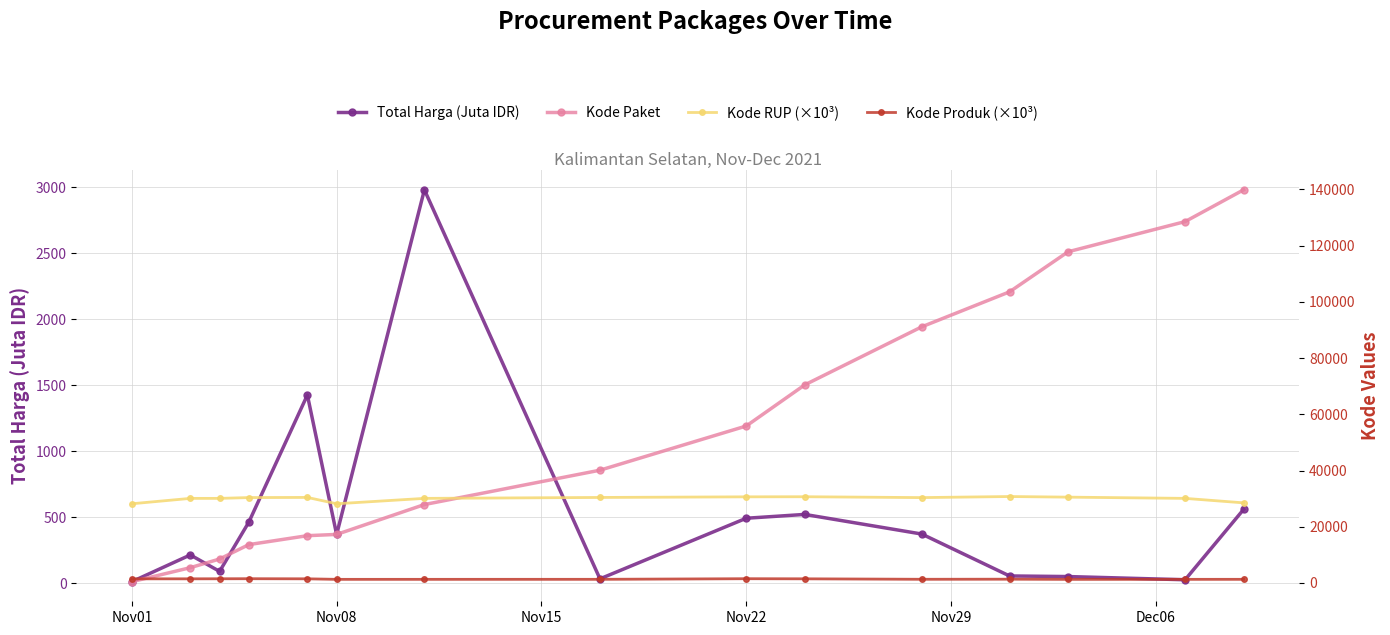

What is the minimum value for Total Harga (Juta IDR)?

12.8